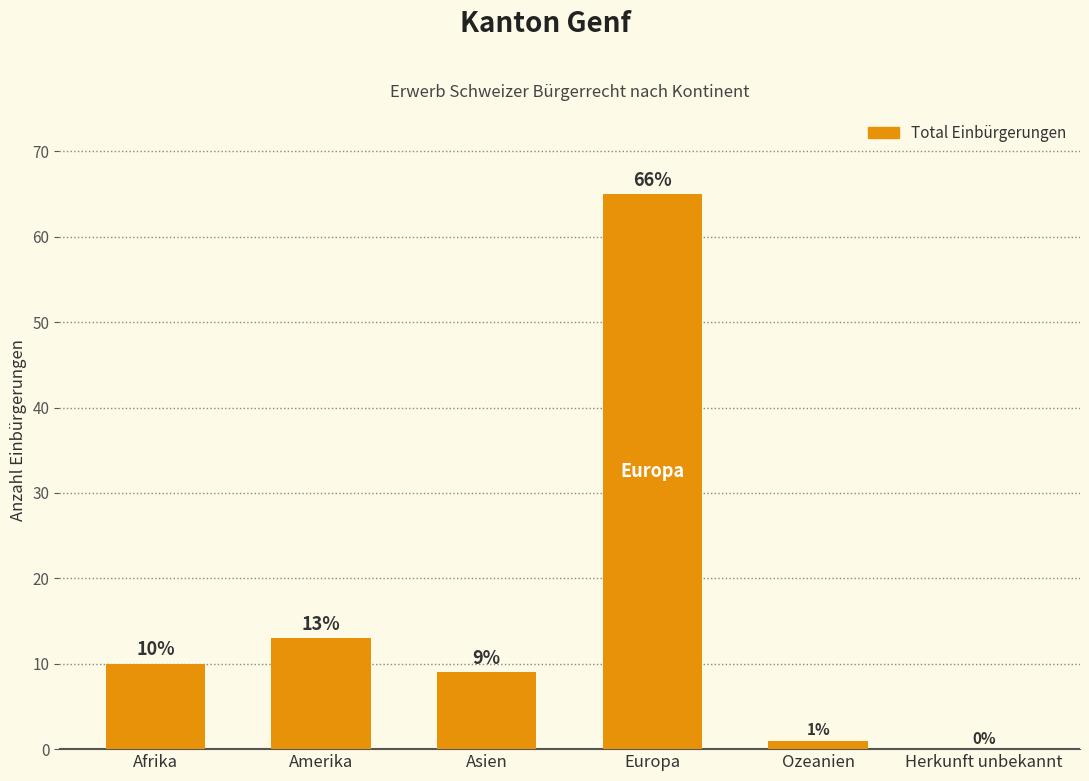

What is the change in value from Afrika to Herkunft unbekannt?

-10